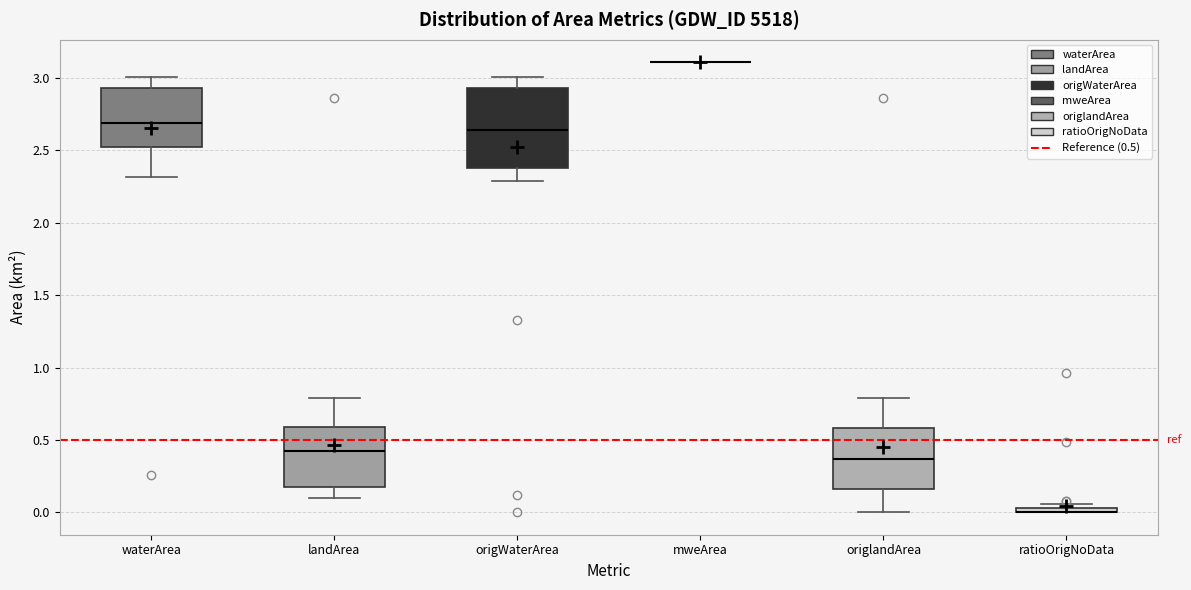

Which box is the tallest, from its lower edge to its upper edge?

origWaterArea